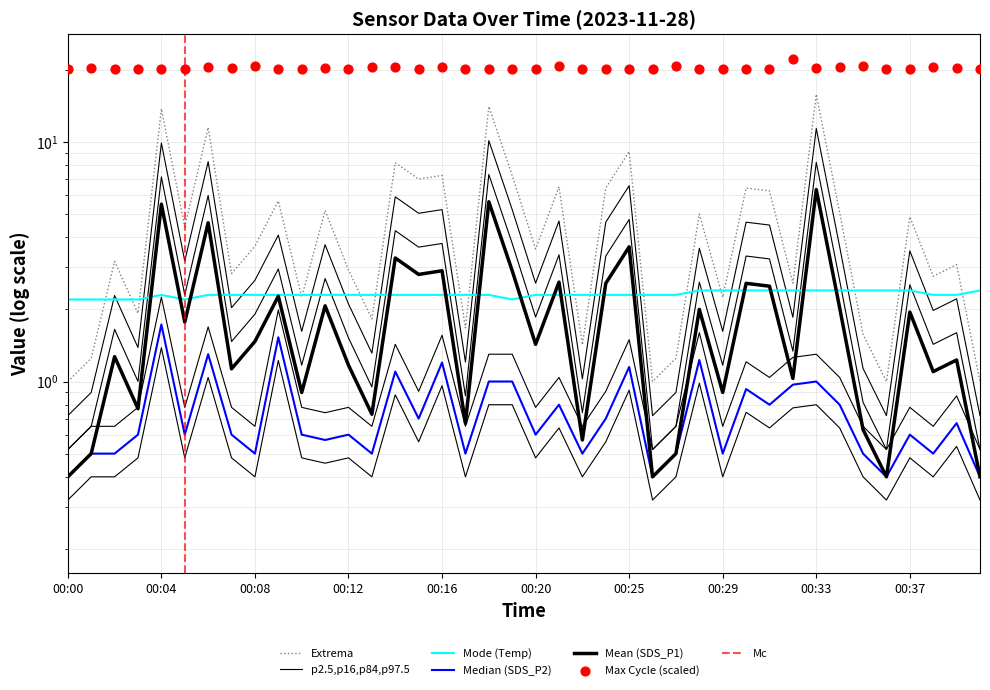

What is the total value across all series at 00:29?

24.9